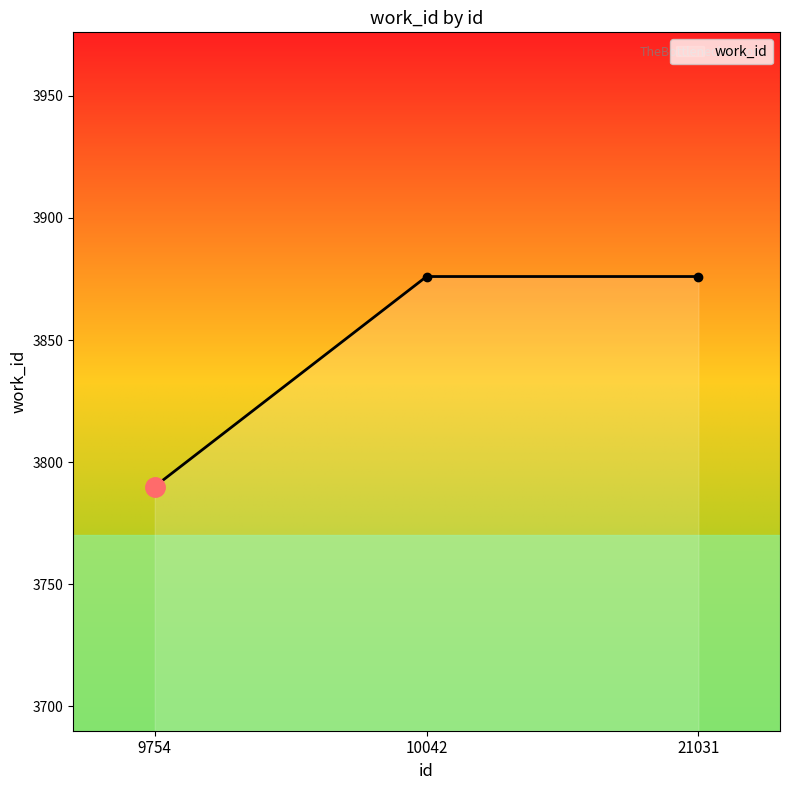

Reading left to right, extract all data points from this chart.

9754=3790	10042=3876	21031=3876